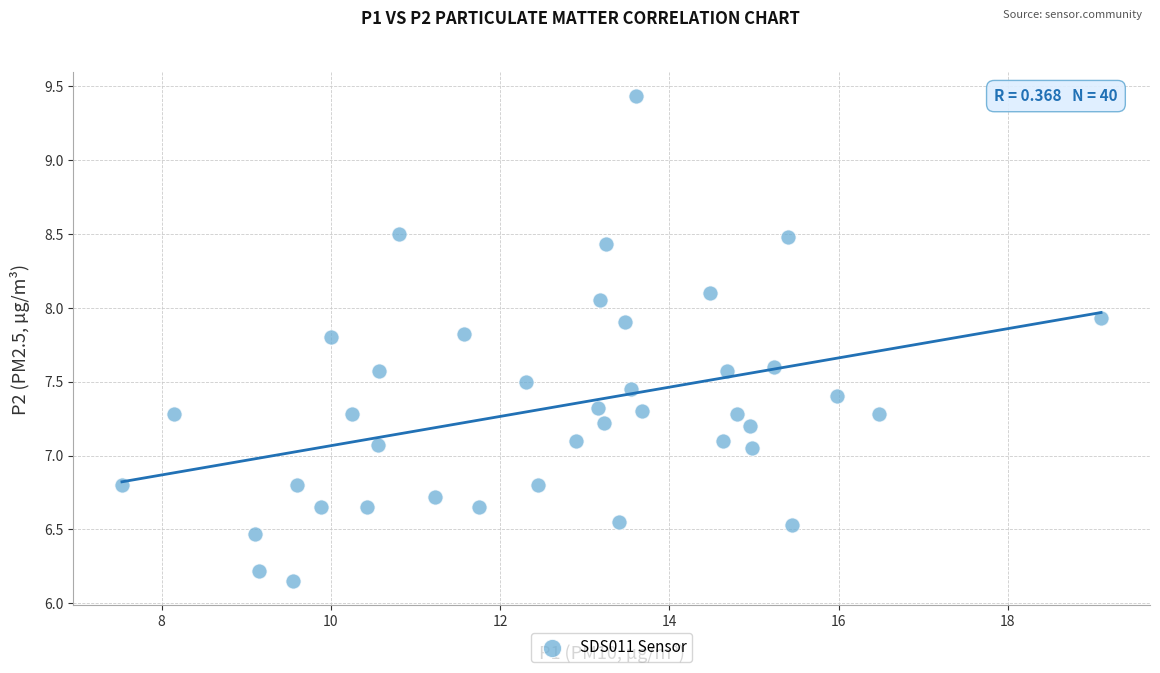

What is the range of Y values (max minus min)?

3.3